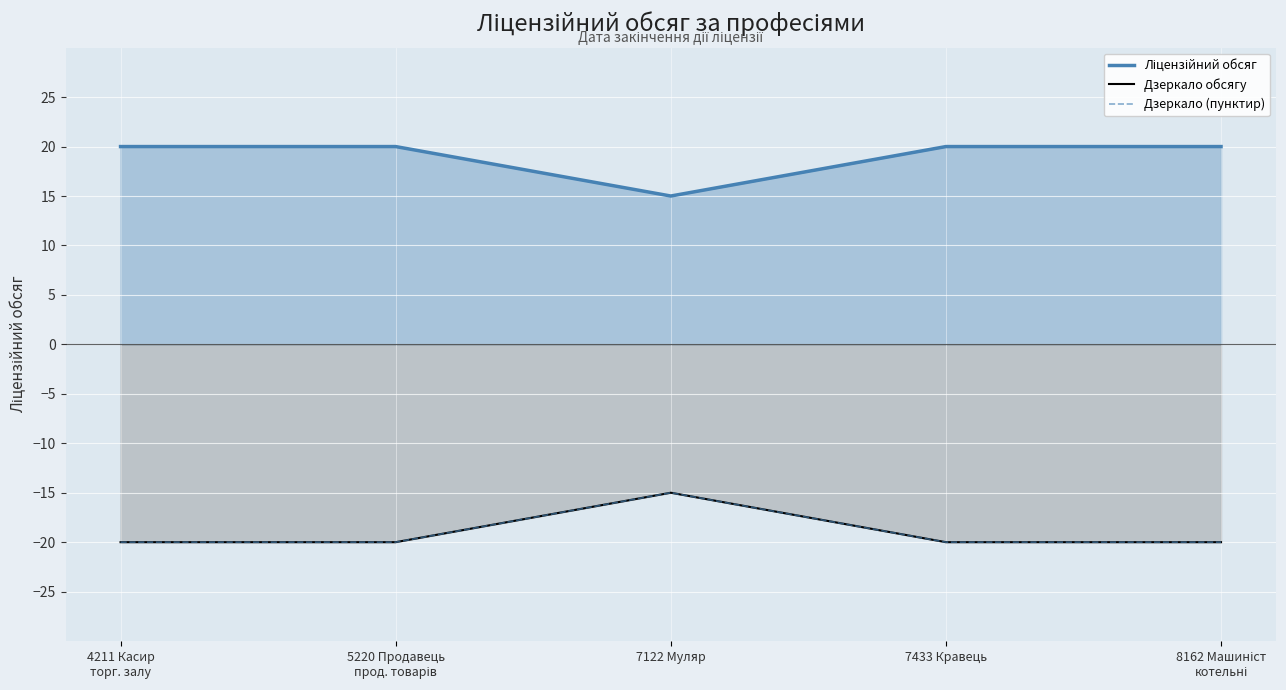

Where is Ліцензійний обсяг nearest to the value 17?

7122 Муляр